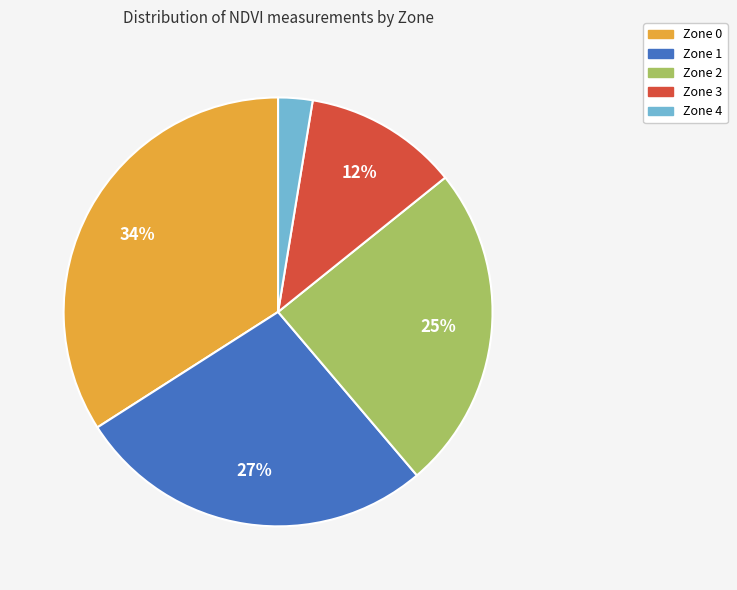

To the nearest percent, what is the difference between the largest and smallest slice percentages?

31%